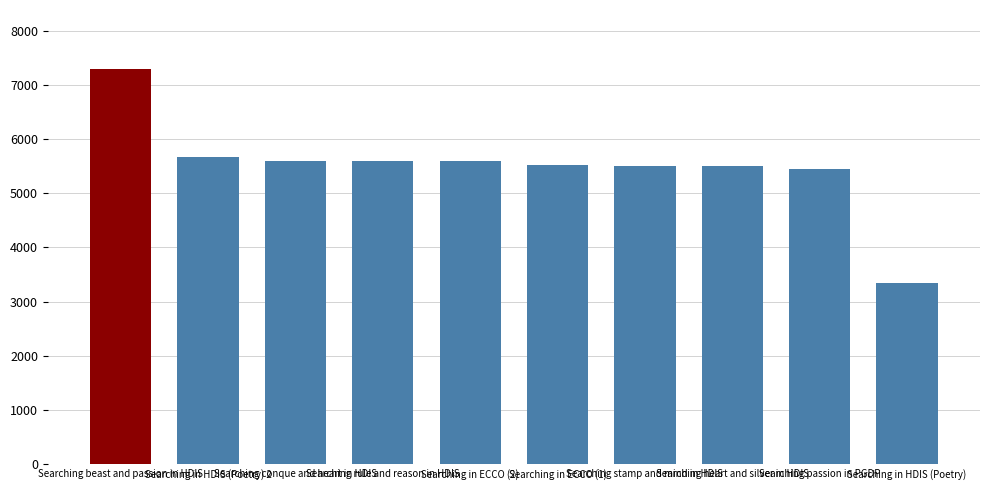

How many values are below 5594?

5